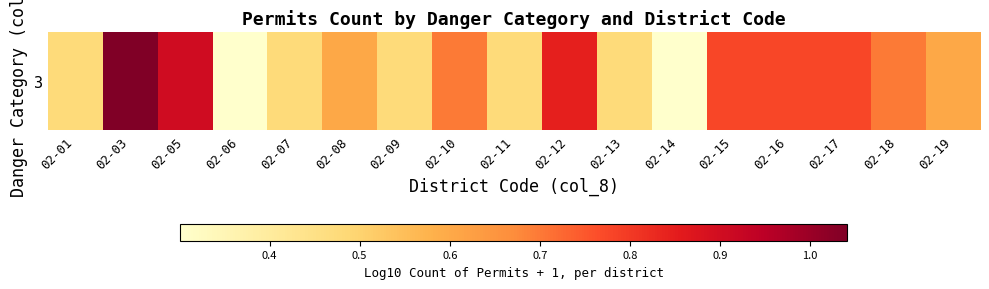

Which category has the highest value across all series?

02-03